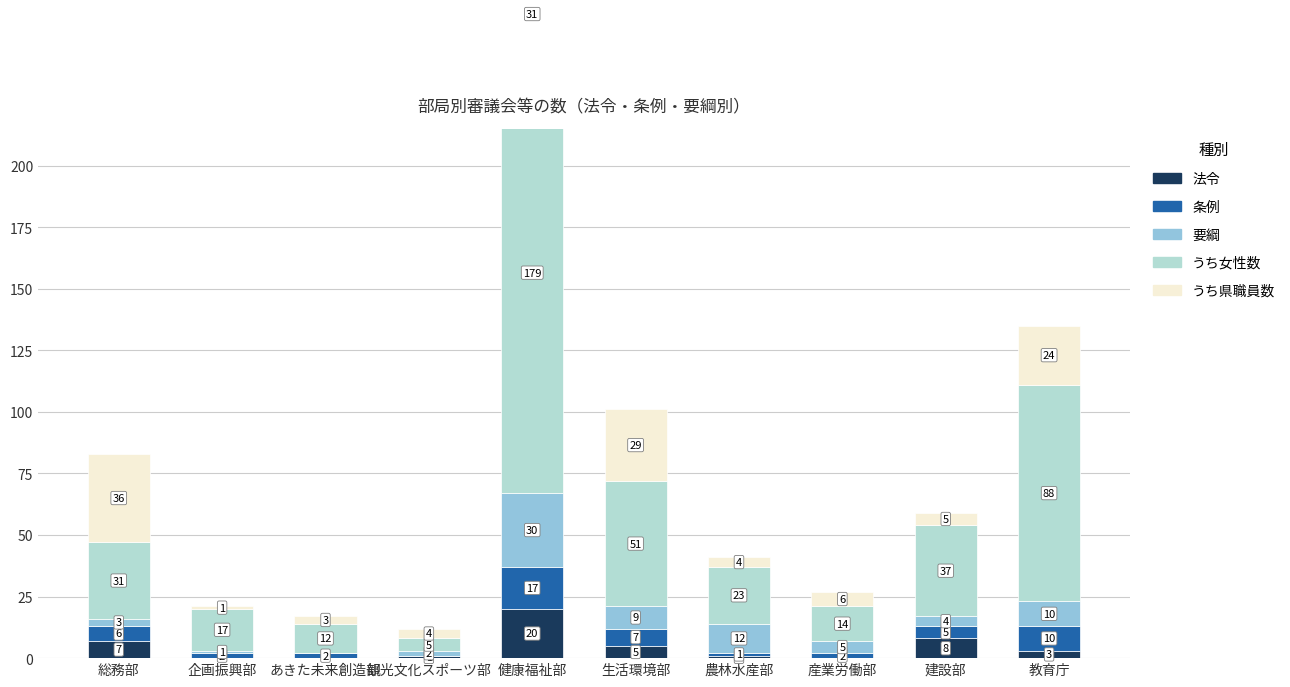

Which series has the largest total across all categories?

うち女性数